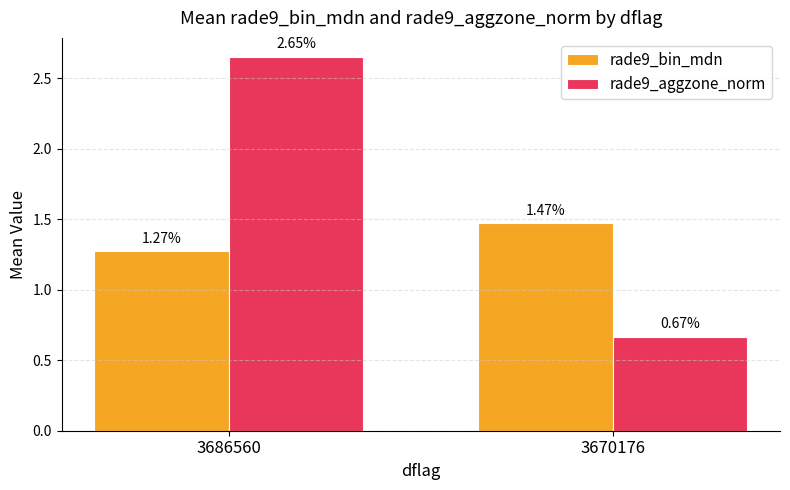

Does the chart contain any negative values?

No